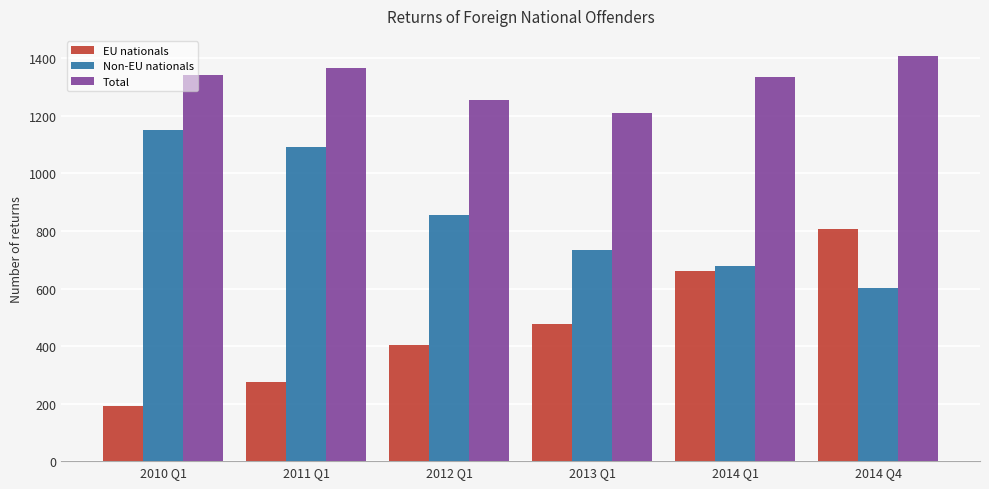

Is the value of Non-EU nationals at 2010 Q1 greater than the value of EU nationals at 2010 Q1?

Yes